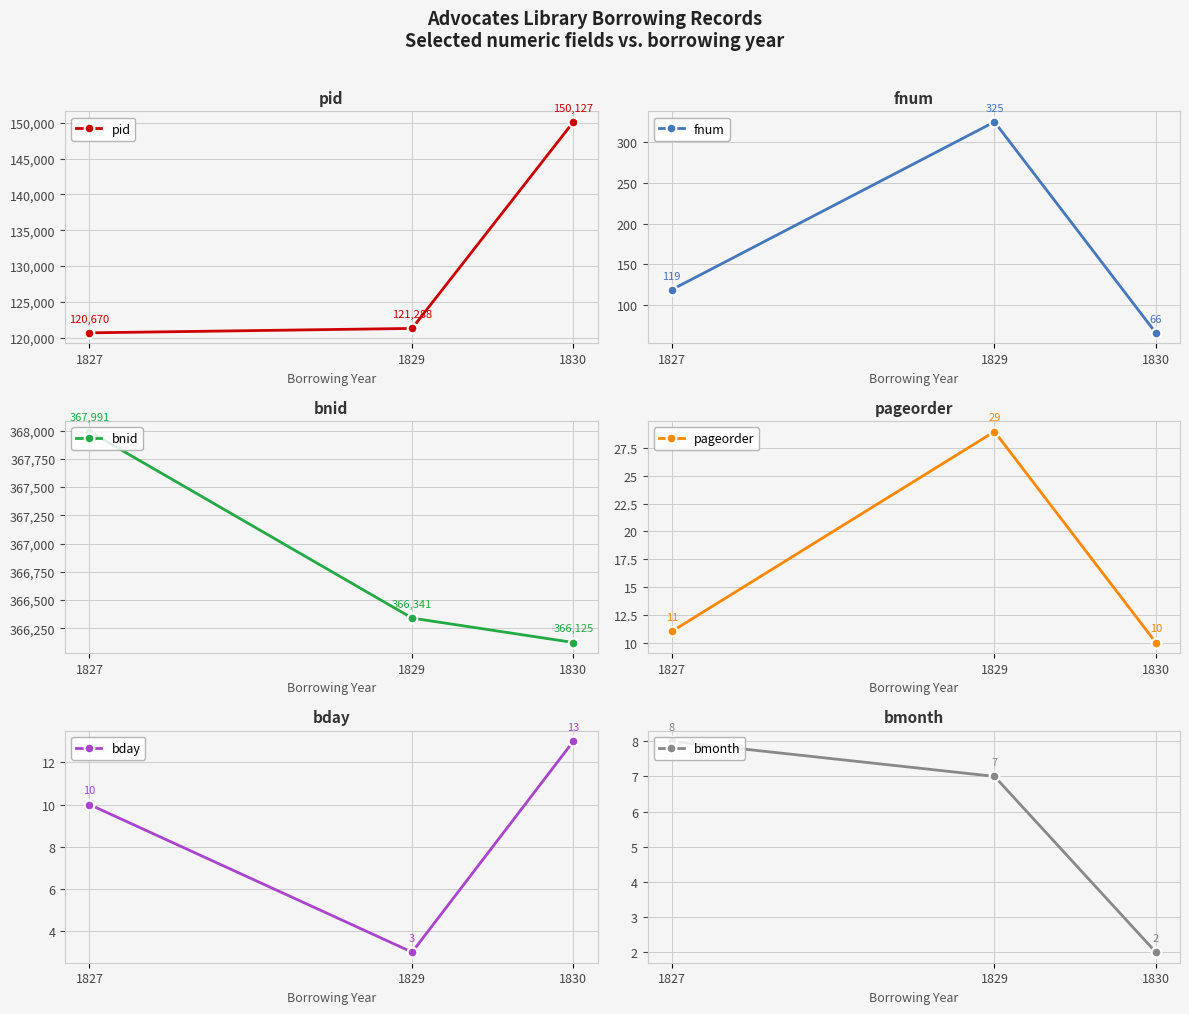

Reading left to right, transcribe all the data shown in this chart.

pid: 1827=120670	1829=121288	1830=150127
fnum: 1827=119	1829=325	1830=66
bnid: 1827=367991	1829=366341	1830=366125
pageorder: 1827=11	1829=29	1830=10
bday: 1827=10	1829=3	1830=13
bmonth: 1827=8	1829=7	1830=2